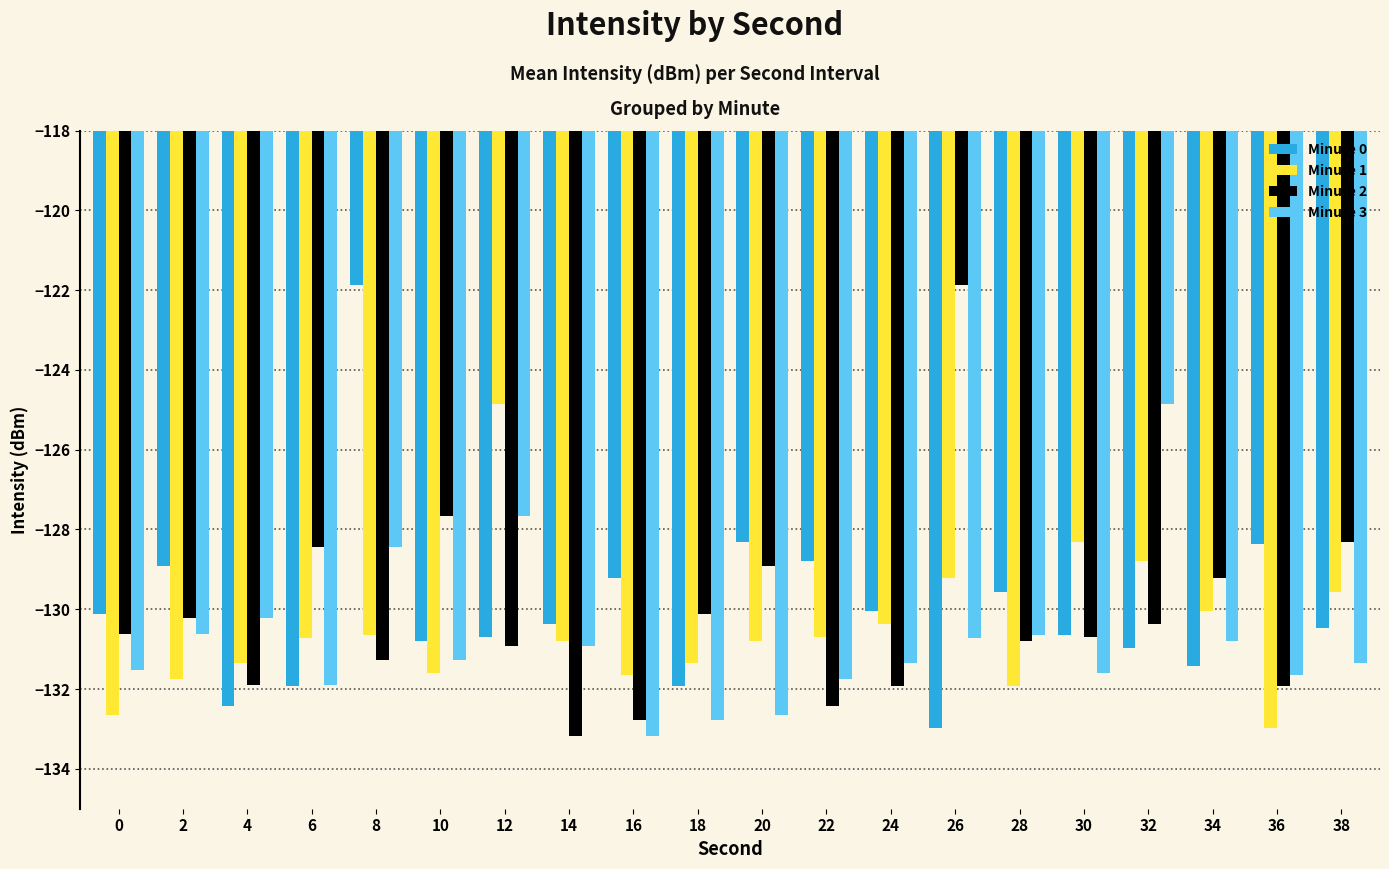

Where does the Minute 2 series first go above -130?

6